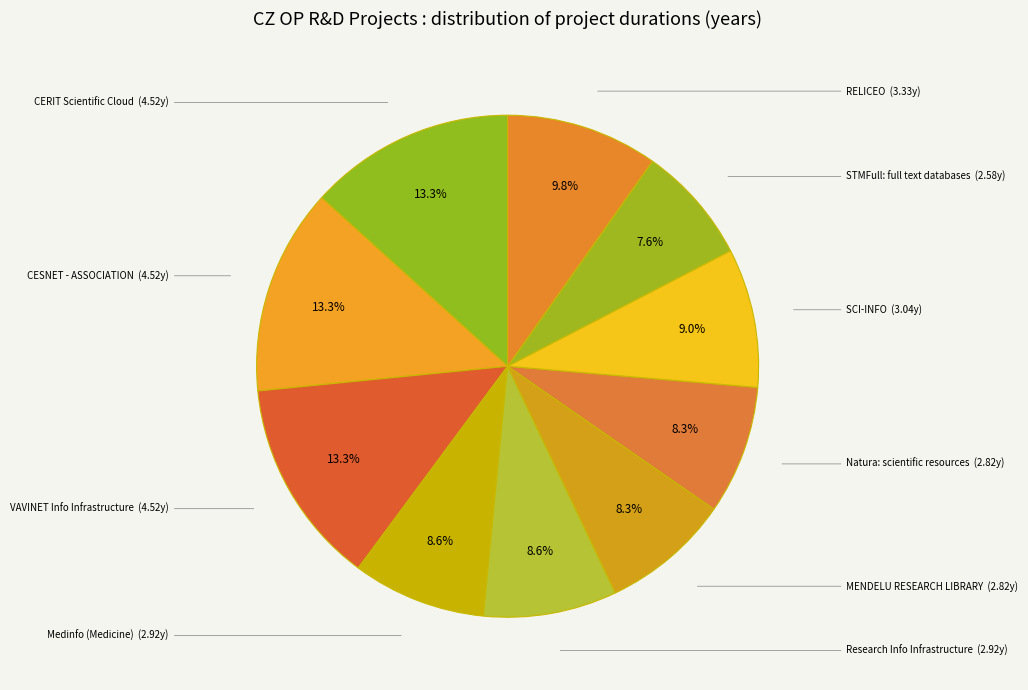

How many slices are in this pie chart?

10